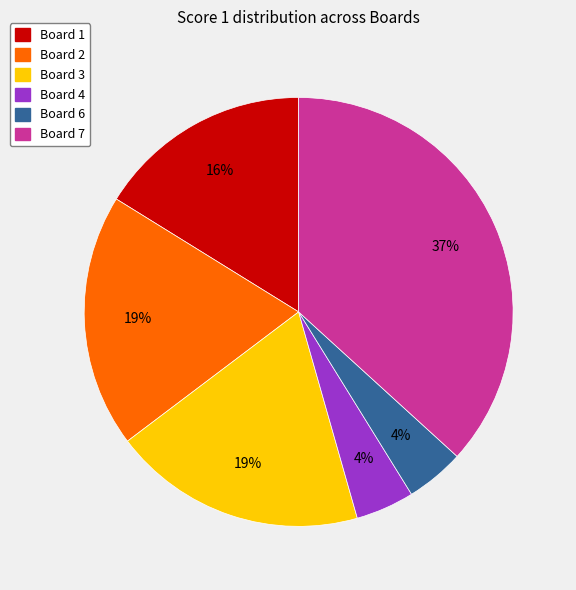

To the nearest percent, what is the average slice percentage?

17%